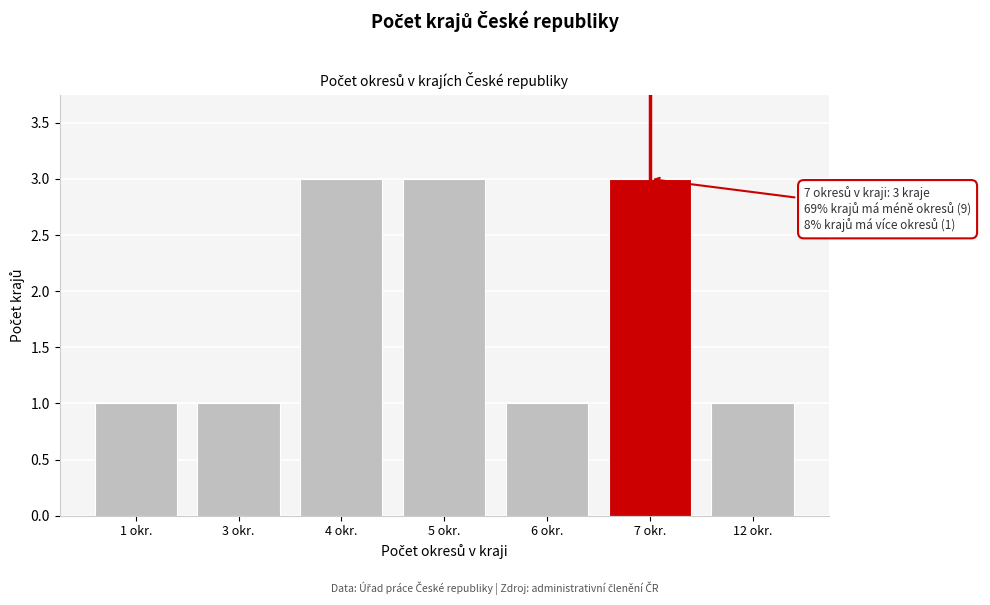

Reading left to right, extract all data points from this chart.

1 okr.=1	3 okr.=1	4 okr.=3	5 okr.=3	6 okr.=1	7 okr.=3	12 okr.=1